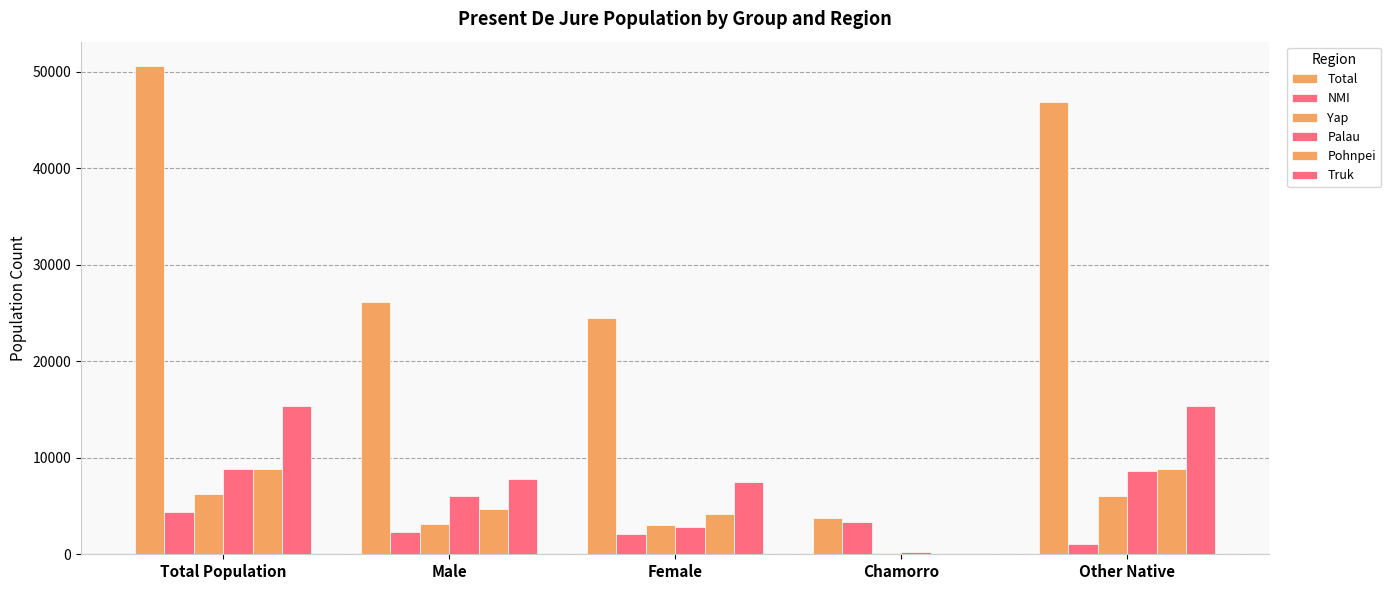

At which label is Truk closest to 7673?

Male